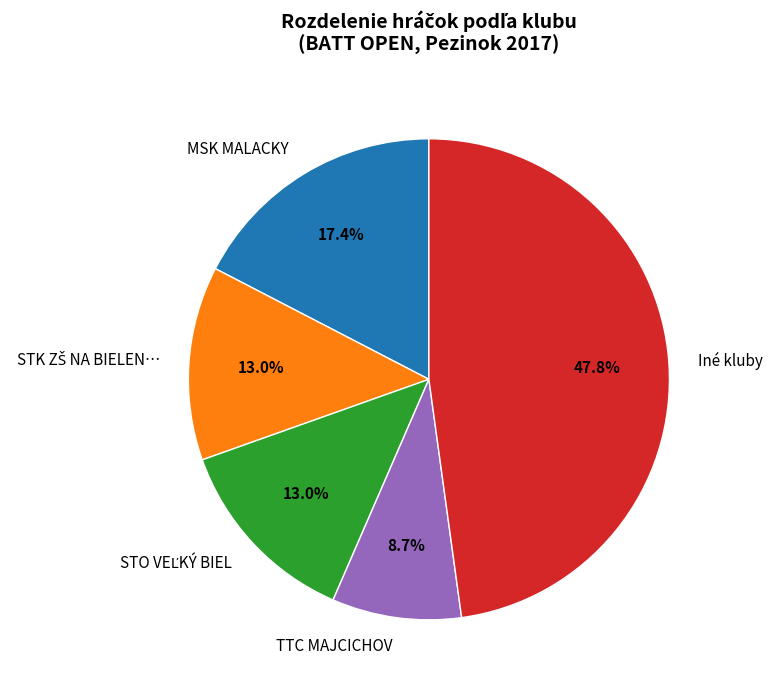

How many segments does this pie chart have?

5